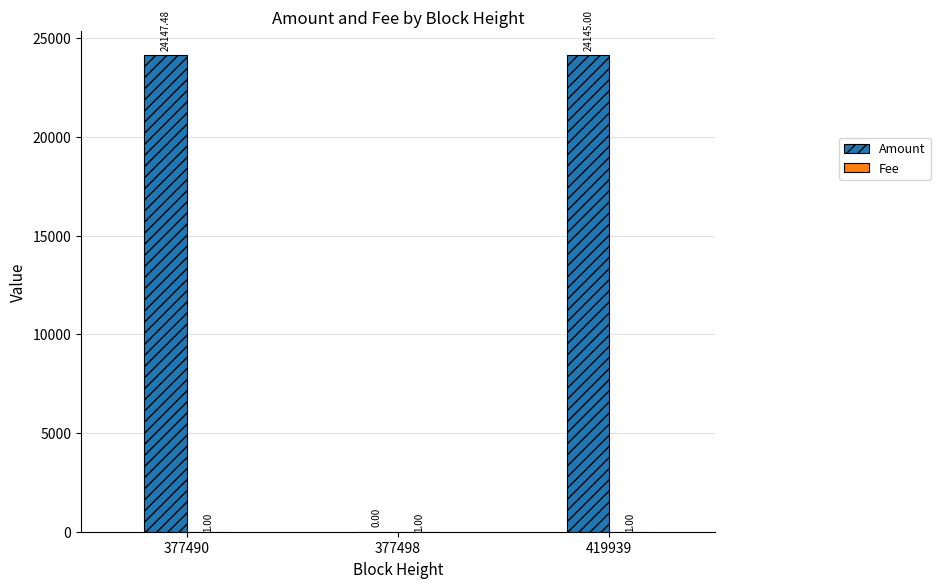

The Amount series shows 0.0 at 377498. True or false?

True